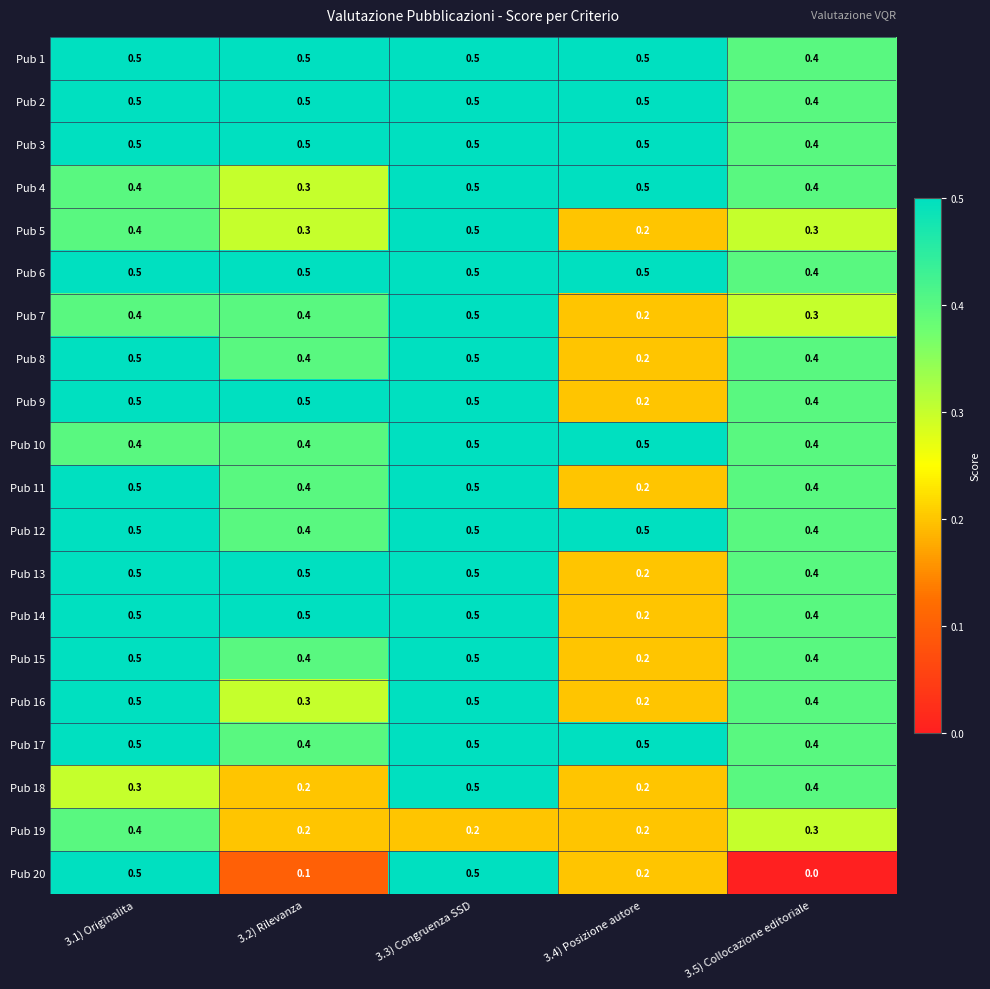

What is the average value of the Pub 9 series?

0.4